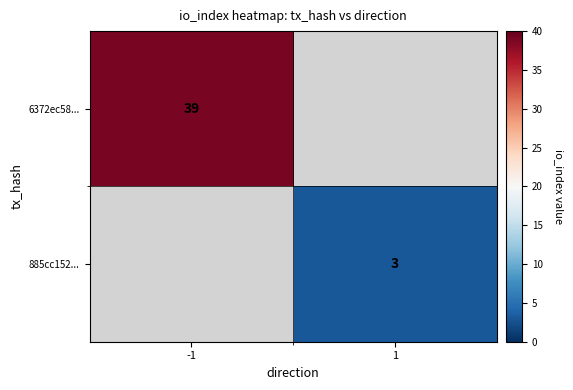

True or false: 885cc152... has a value of 4 at 1.

False